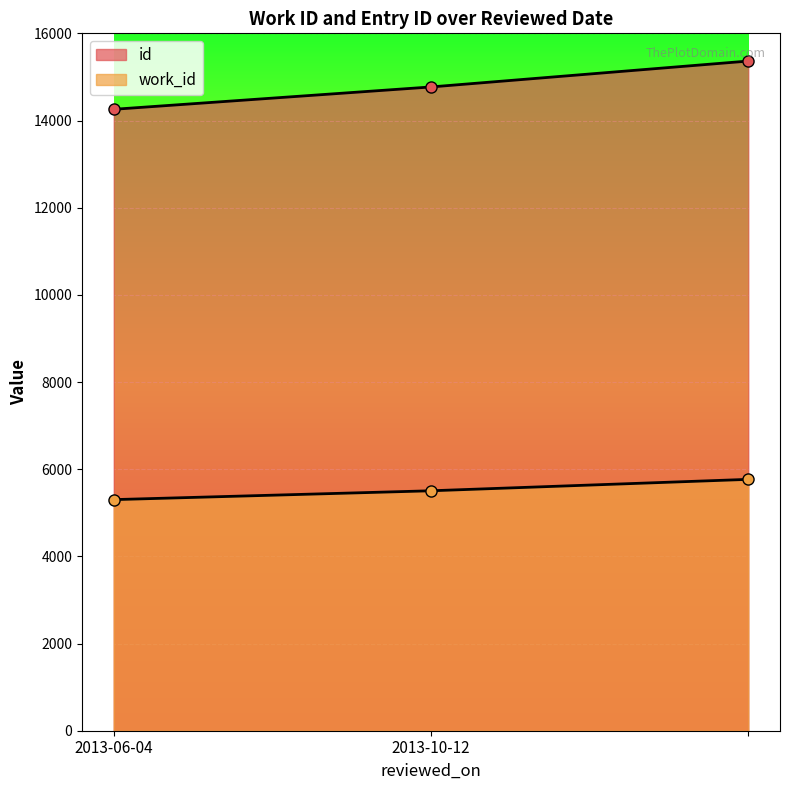

Rank the series by their average value, from highest to lowest.

id, work_id